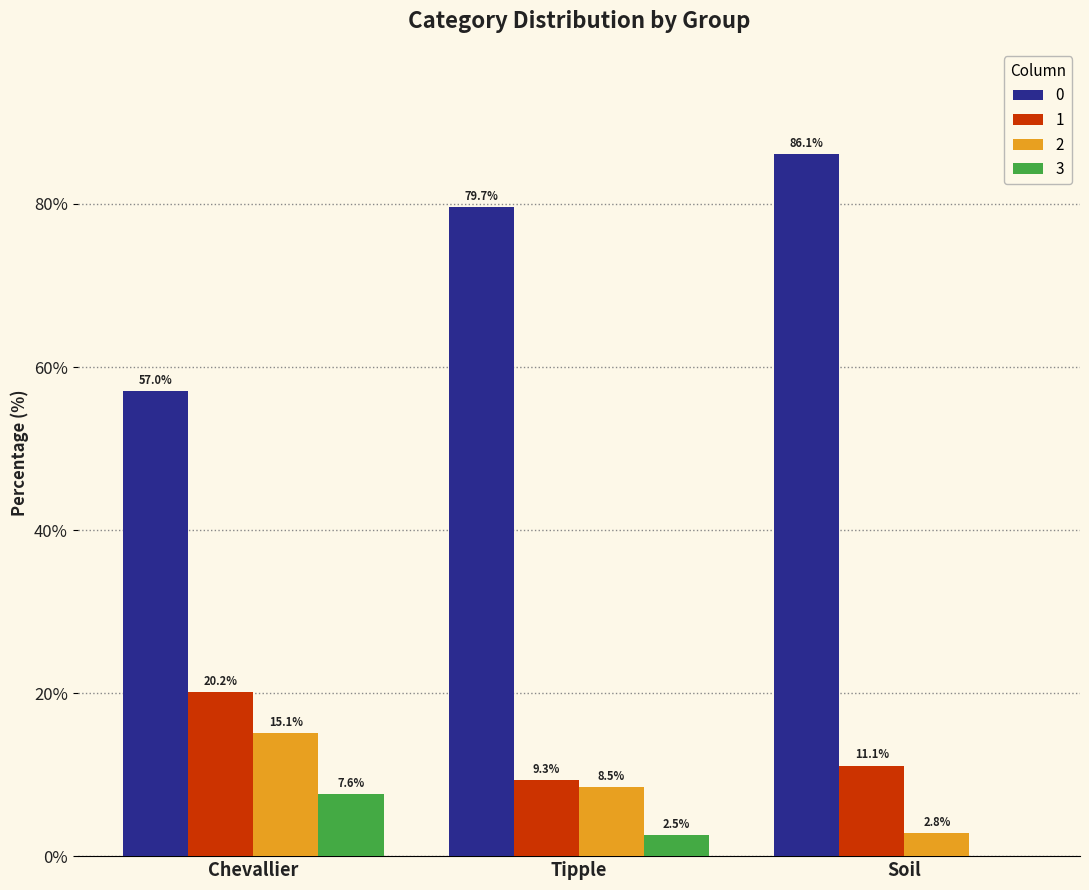

What is the greatest value displayed?

86.1